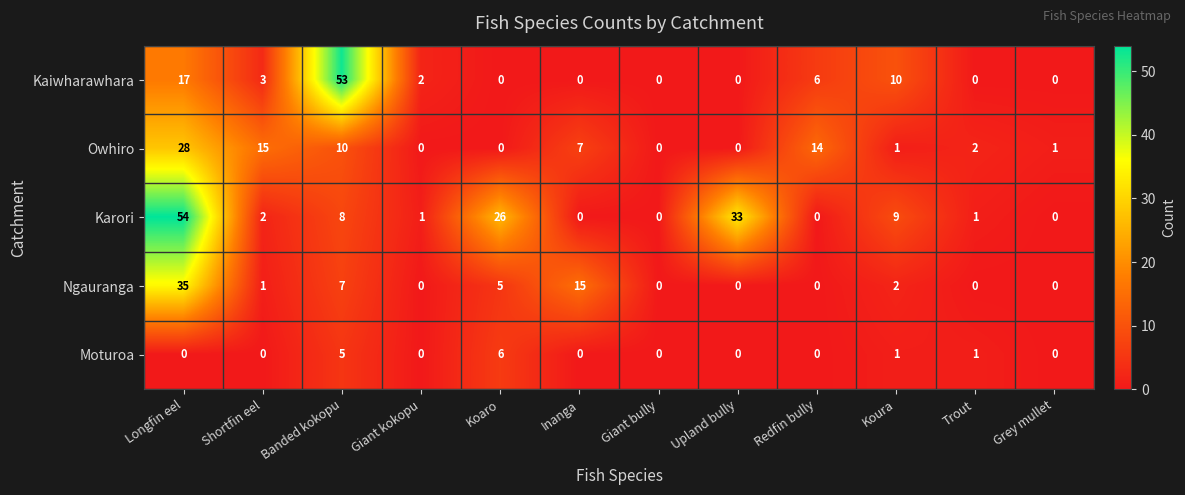

How many Moturoa values are between 0 and 1?

10